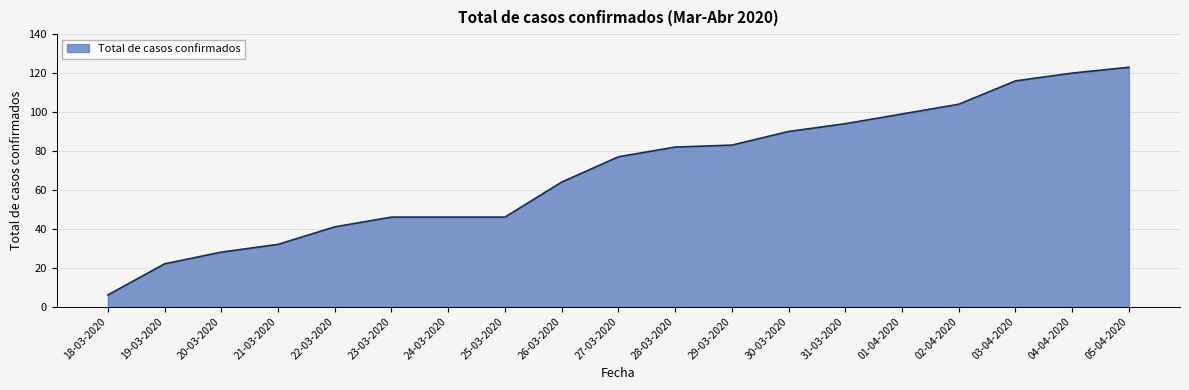

True or false: the data shows 46 at 21-03-2020.

False